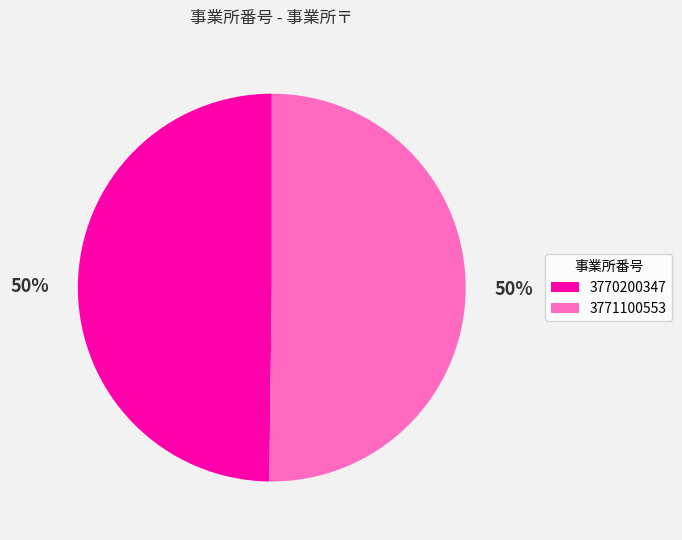

Count the number of slices in the pie.

2